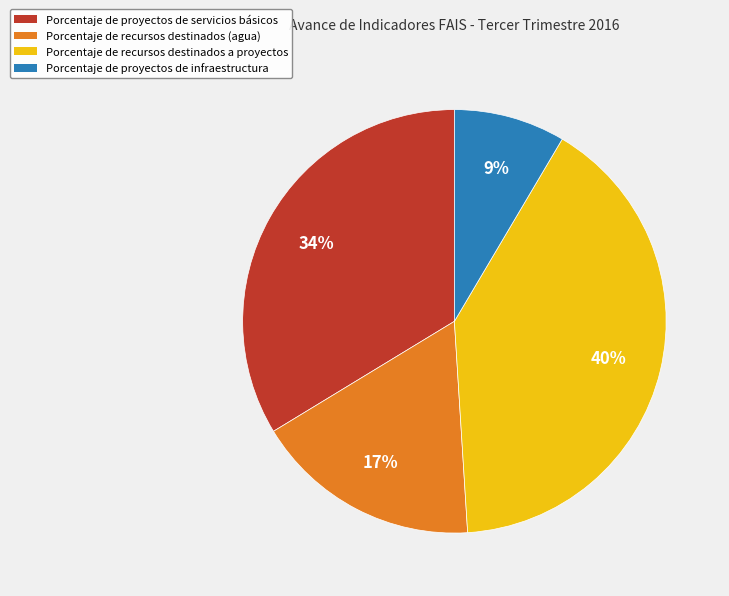

Does any single category account for the majority?

No